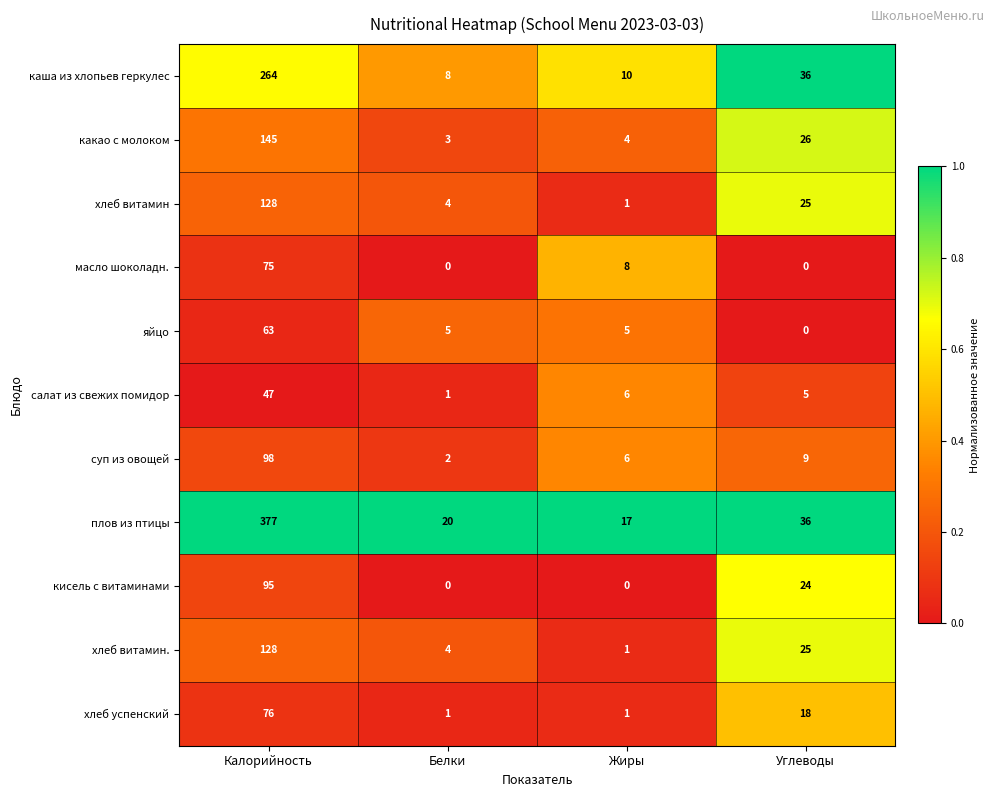

Where does the плов из птицы series first go above 36?

Калорийность